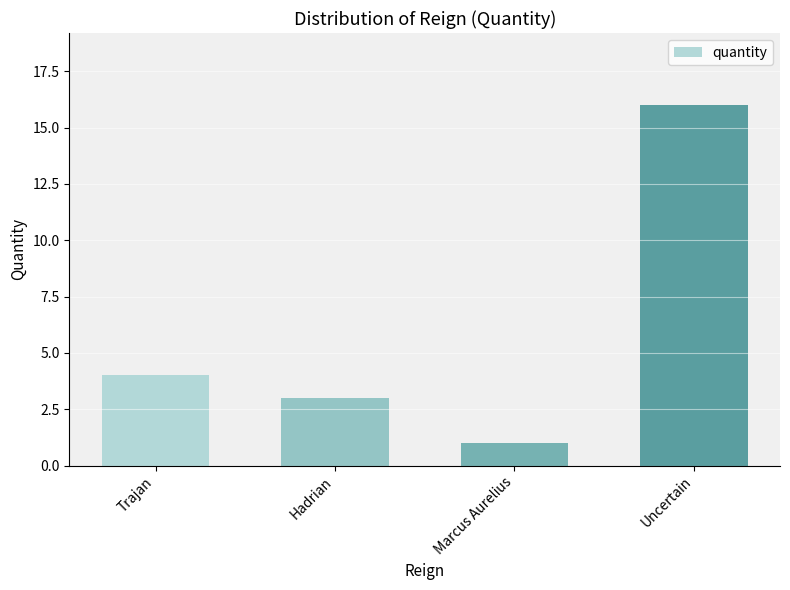

True or false: the data shows 5 at Hadrian.

False